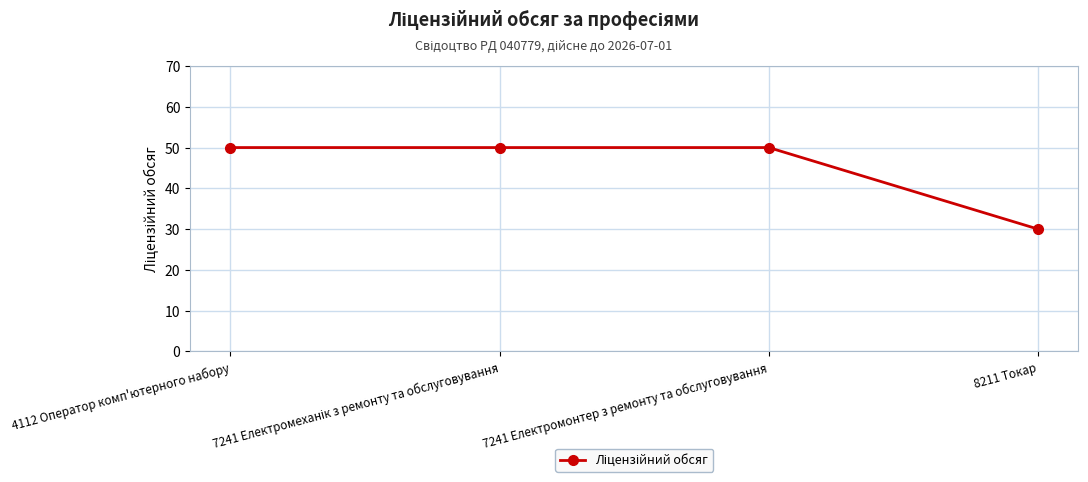

What is the change in value from 4112 Оператор комп'ютерного набору to 8211 Токар?

-20